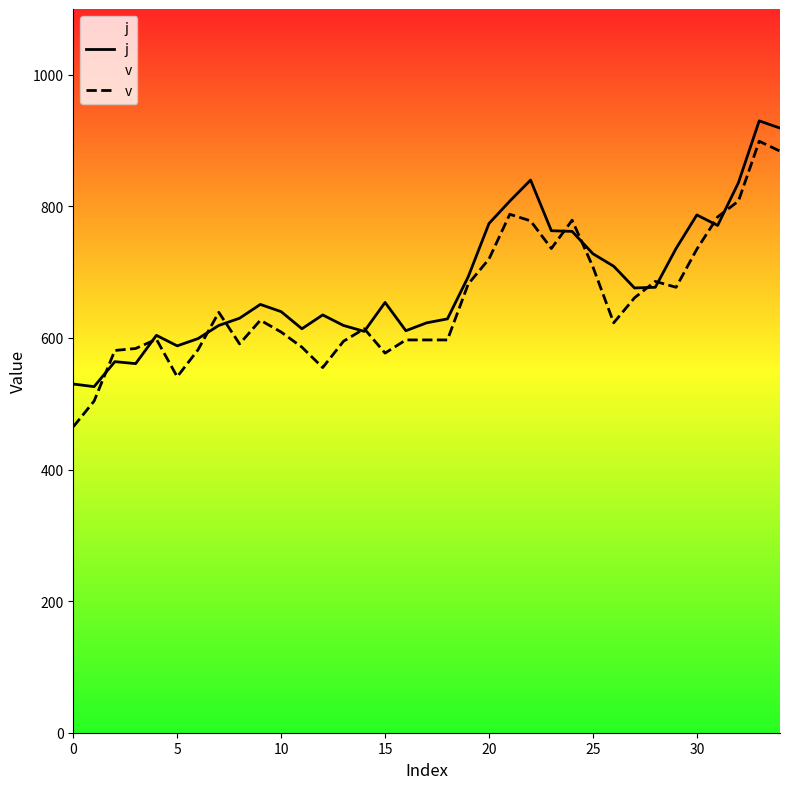

Rank the series by their average value, from highest to lowest.

j, v